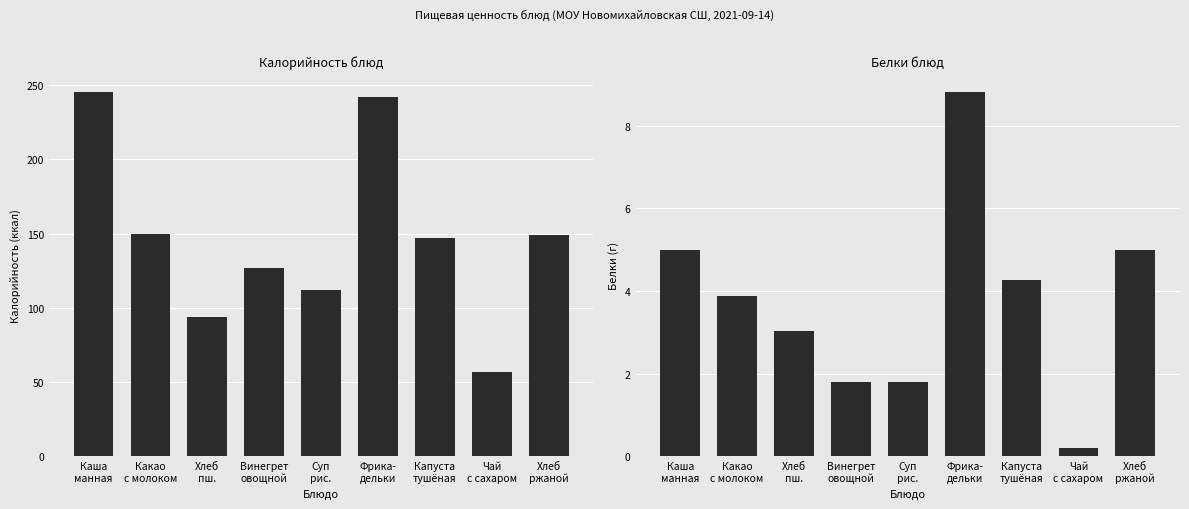

Reading left to right, transcribe all the data shown in this chart.

Калорийность: 245.0	150.0	93.8	126.6	112.0	242.0	147.0	57.0	149.0
Белки: 5.0	3.9	3.0	1.8	1.8	8.8	4.3	0.2	5.0